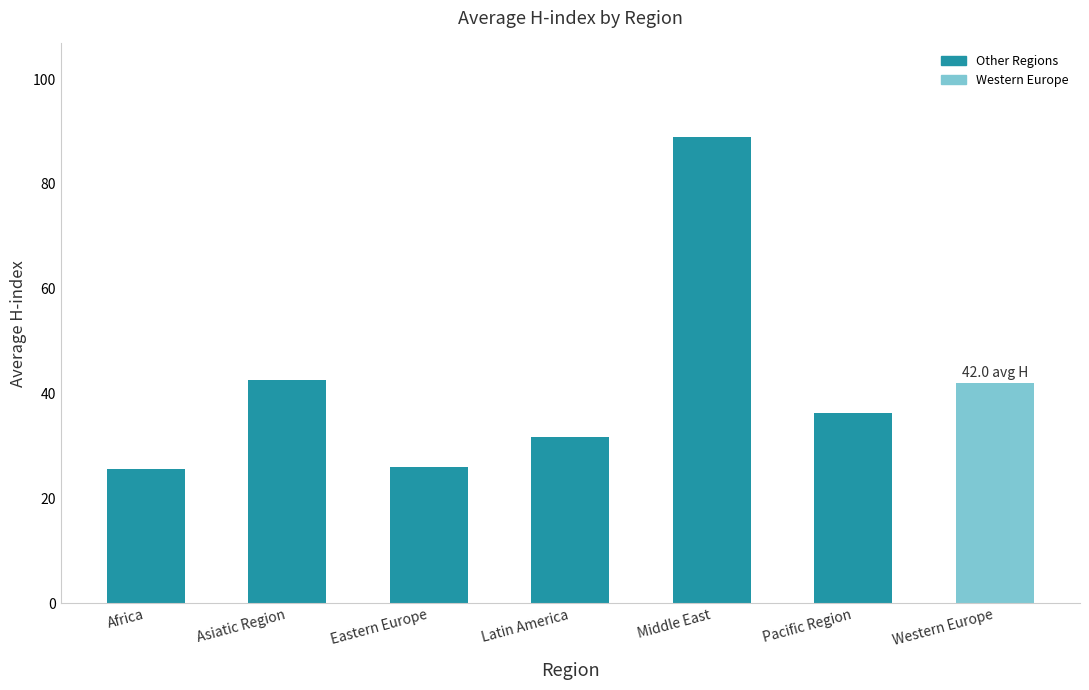

What is the difference between the maximum and second lowest values?

63.0